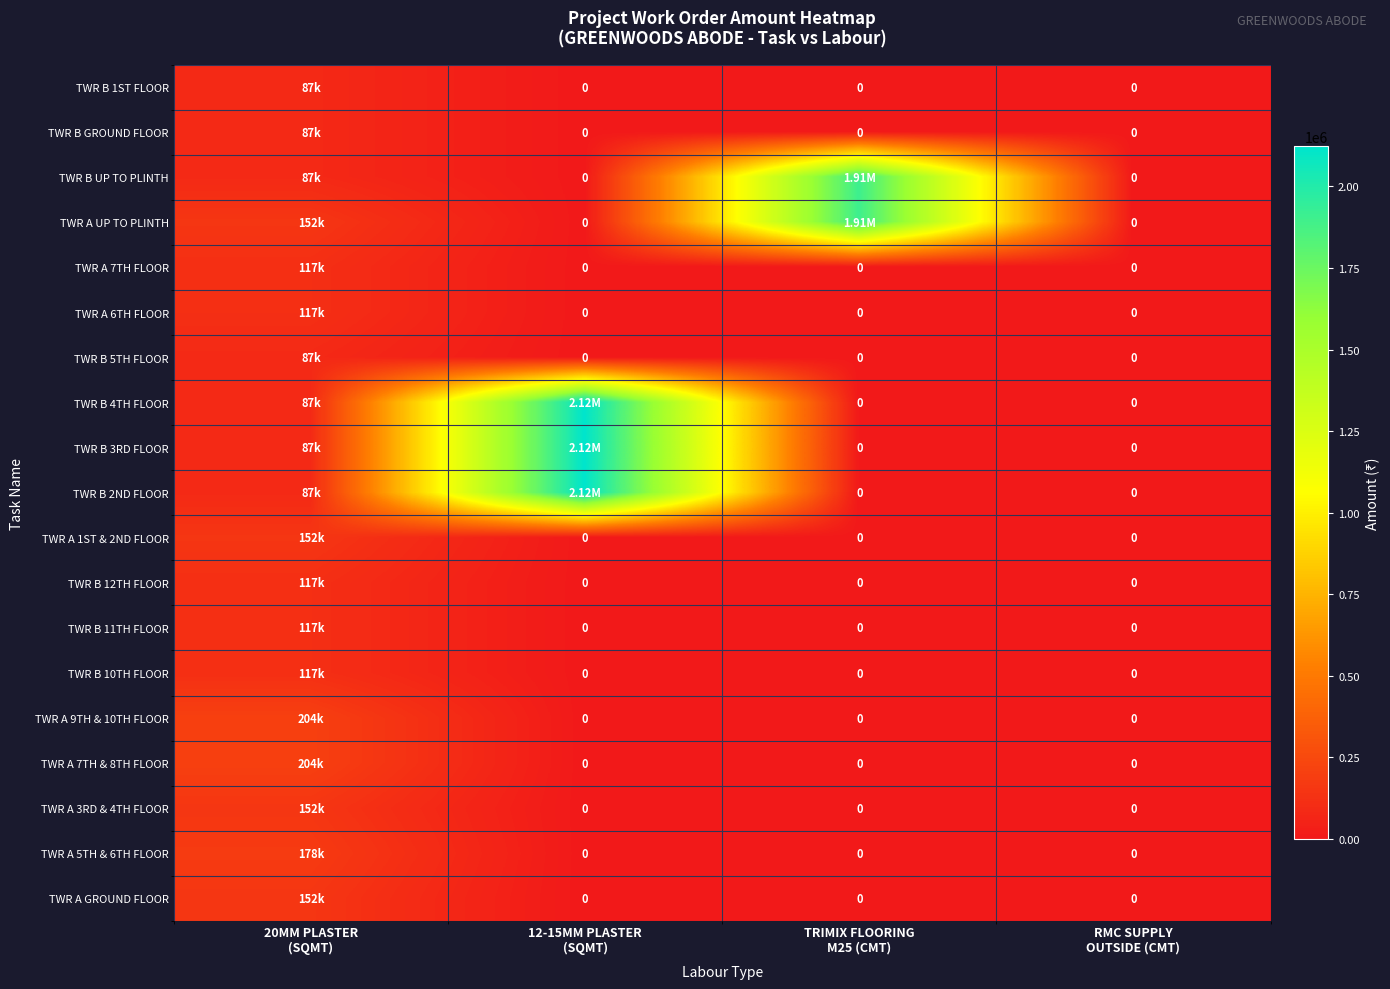

Between 20MM PLASTER
(SQMT) and TRIMIX FLOORING
M25 (CMT), which is larger?

20MM PLASTER
(SQMT)